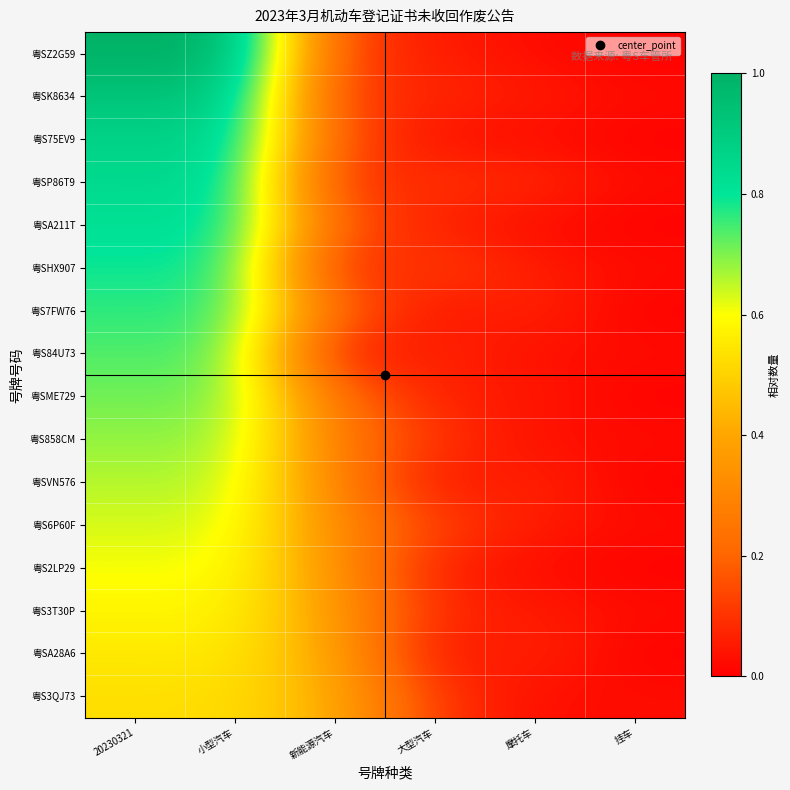

Reading left to right, what are all the values shown in this chart?

粤SZ2G59: 20230321=1.0	小型汽车=1.0	新能源汽车=0.1	大型汽车=0.1	摩托车=0.0	挂车=0.0
粤SK8634: 20230321=0.9	小型汽车=0.9	新能源汽车=0.1	大型汽车=0.1	摩托车=0.1	挂车=0.0
粤S75EV9: 20230321=0.9	小型汽车=0.9	新能源汽车=0.2	大型汽车=0.0	摩托车=0.0	挂车=0.0
粤SP86T9: 20230321=0.8	小型汽车=0.8	新能源汽车=0.1	大型汽车=0.1	摩托车=0.1	挂车=0.0
粤SA211T: 20230321=0.8	小型汽车=0.8	新能源汽车=0.2	大型汽车=0.1	摩托车=0.0	挂车=0.0
粤SHX907: 20230321=0.8	小型汽车=0.8	新能源汽车=0.1	大型汽车=0.1	摩托车=0.1	挂车=0.0
粤S7FW76: 20230321=0.8	小型汽车=0.8	新能源汽车=0.2	大型汽车=0.0	摩托车=0.1	挂车=0.0
粤S84U73: 20230321=0.7	小型汽车=0.7	新能源汽车=0.0	大型汽车=0.1	摩托车=0.0	挂车=0.0
粤SME729: 20230321=0.7	小型汽车=0.7	新能源汽车=0.2	大型汽车=0.1	摩托车=0.1	挂车=0.0
粤S858CM: 20230321=0.7	小型汽车=0.7	新能源汽车=0.3	大型汽车=0.1	摩托车=0.0	挂车=0.0
粤SVN576: 20230321=0.7	小型汽车=0.7	新能源汽车=0.3	大型汽车=0.0	摩托车=0.1	挂车=0.0
粤S6P60F: 20230321=0.6	小型汽车=0.6	新能源汽车=0.3	大型汽车=0.1	摩托车=0.1	挂车=0.0
粤S2LP29: 20230321=0.6	小型汽车=0.6	新能源汽车=0.3	大型汽车=0.1	摩托车=0.0	挂车=0.0
粤S3T30P: 20230321=0.6	小型汽车=0.6	新能源汽车=0.4	大型汽车=0.1	摩托车=0.1	挂车=0.0
粤SA28A6: 20230321=0.6	小型汽车=0.6	新能源汽车=0.4	大型汽车=0.0	摩托车=0.1	挂车=0.0
粤S3QJ73: 20230321=0.5	小型汽车=0.5	新能源汽车=0.4	大型汽车=0.1	摩托车=0.0	挂车=0.0